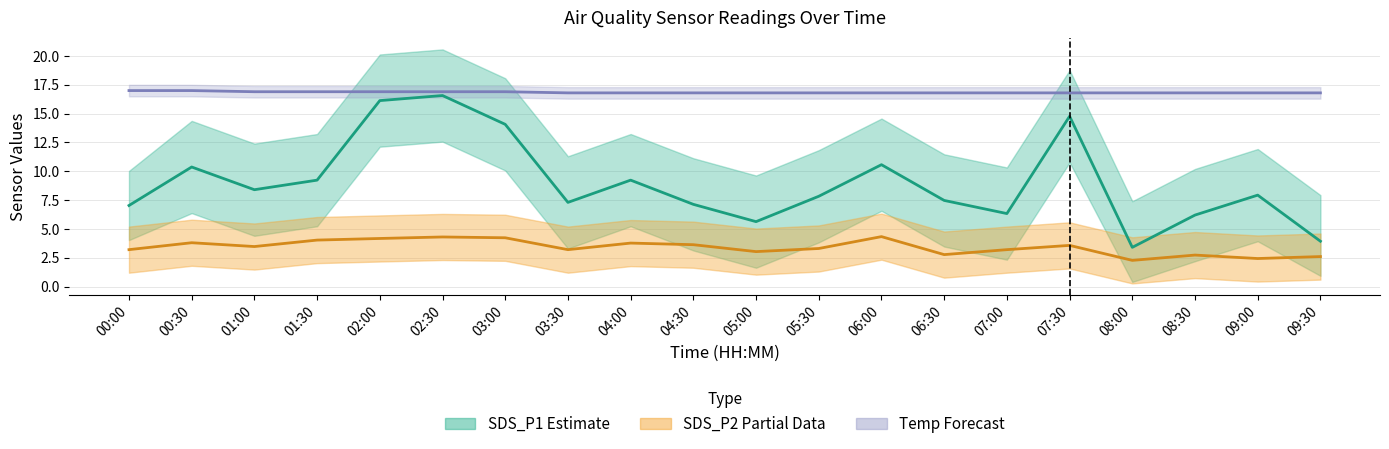

True or false: Temp Forecast and SDS_P2 Partial intersect in this chart.

False